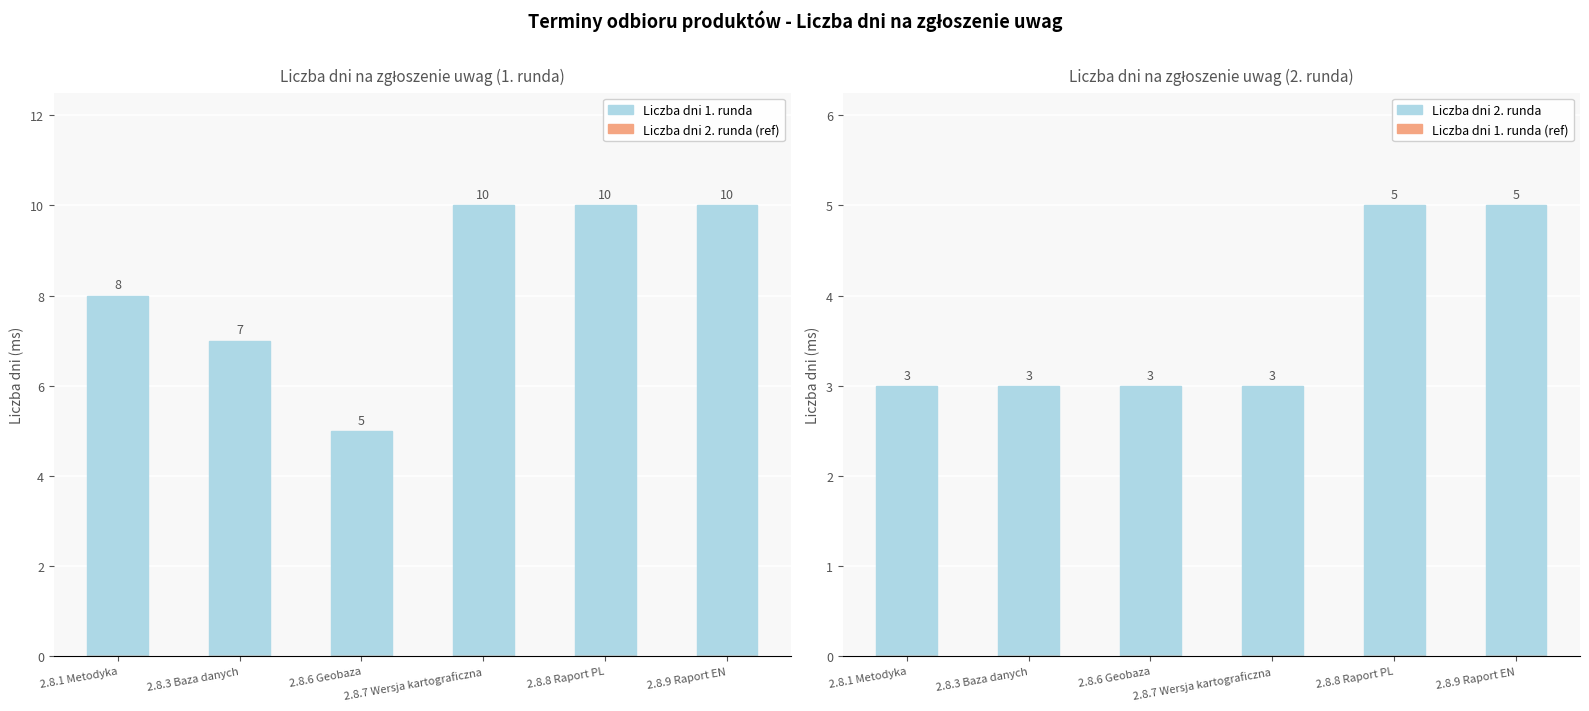

At which label is Liczba dni 2. runda (ref) closest to 0?

2.8.1 Metodyka